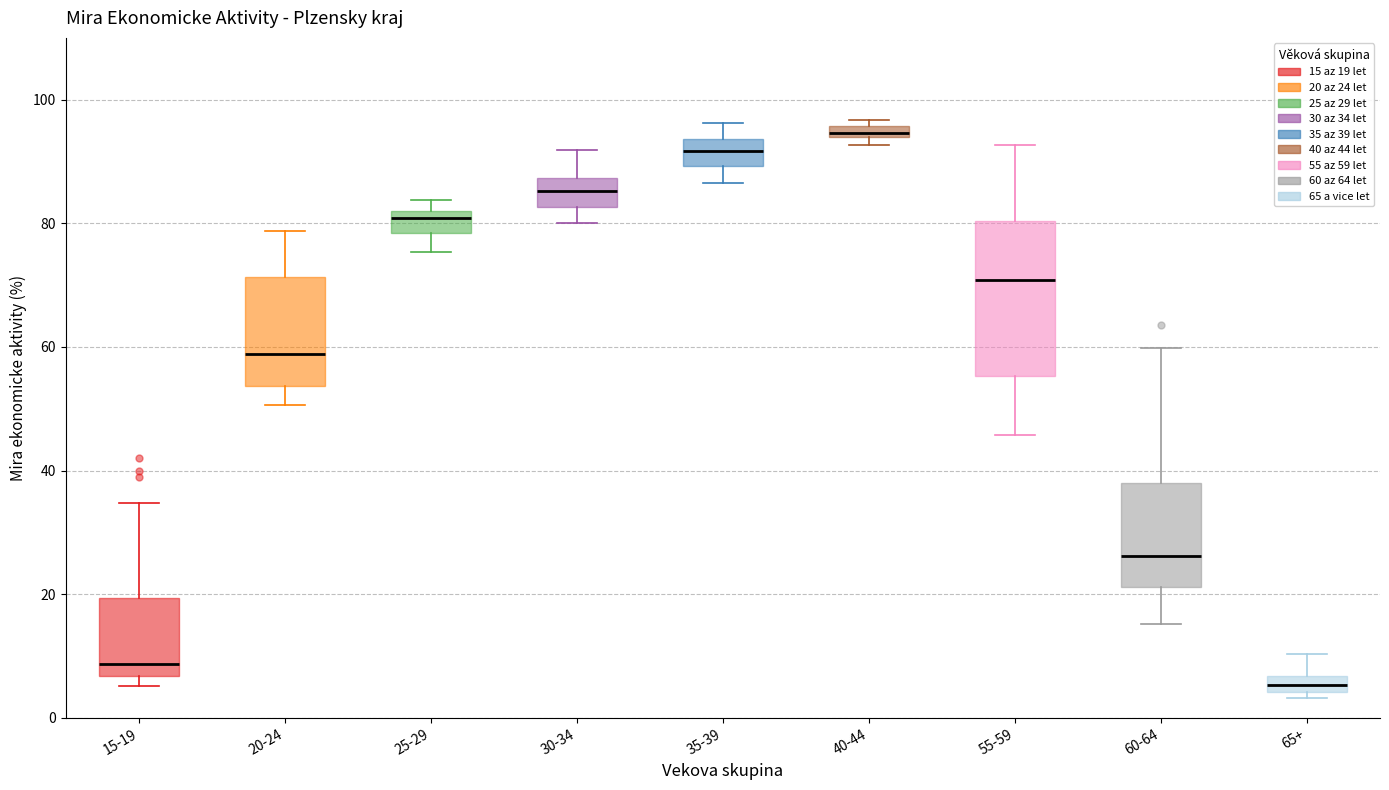

Comparing the boxes themselves (not the whiskers), which one is the tallest?

55-59